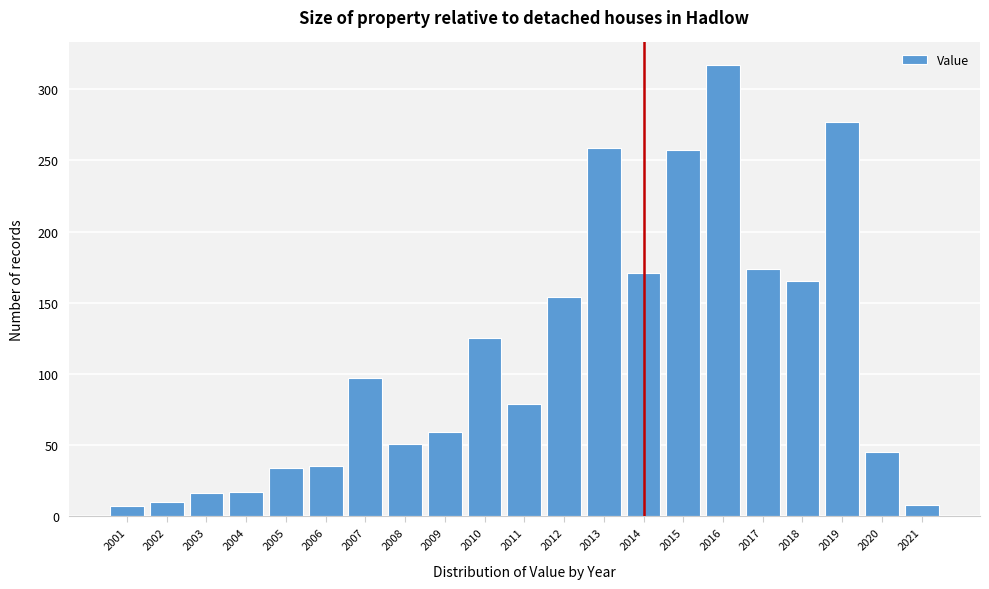

Which label corresponds to the largest value in the chart?

2016